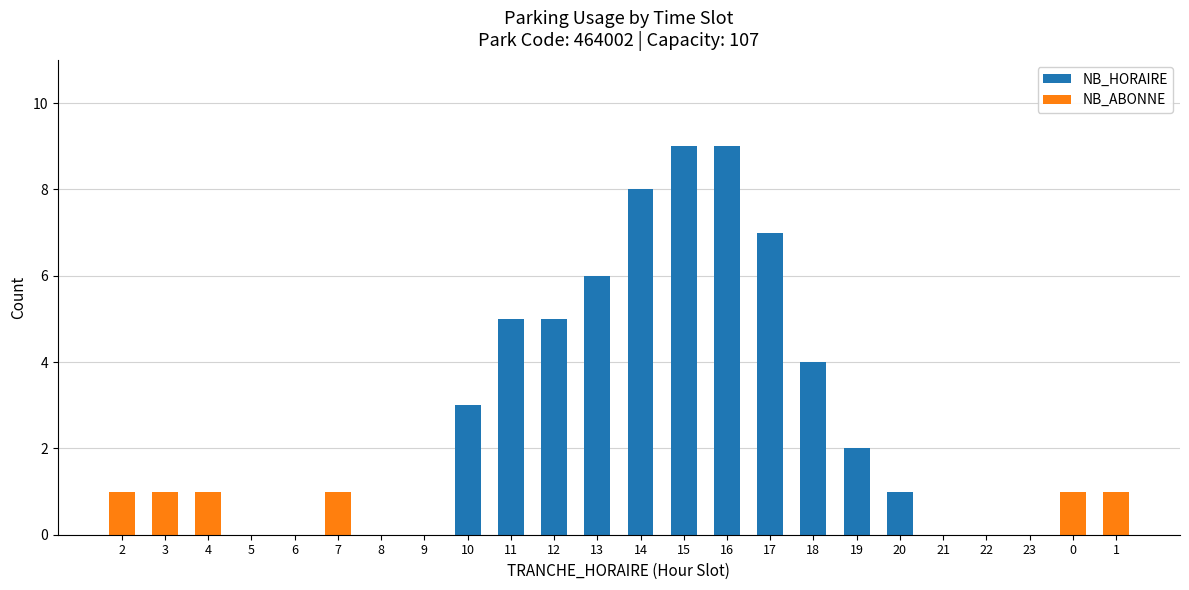

Is it true that NB_HORAIRE equals 0 at 8?

True